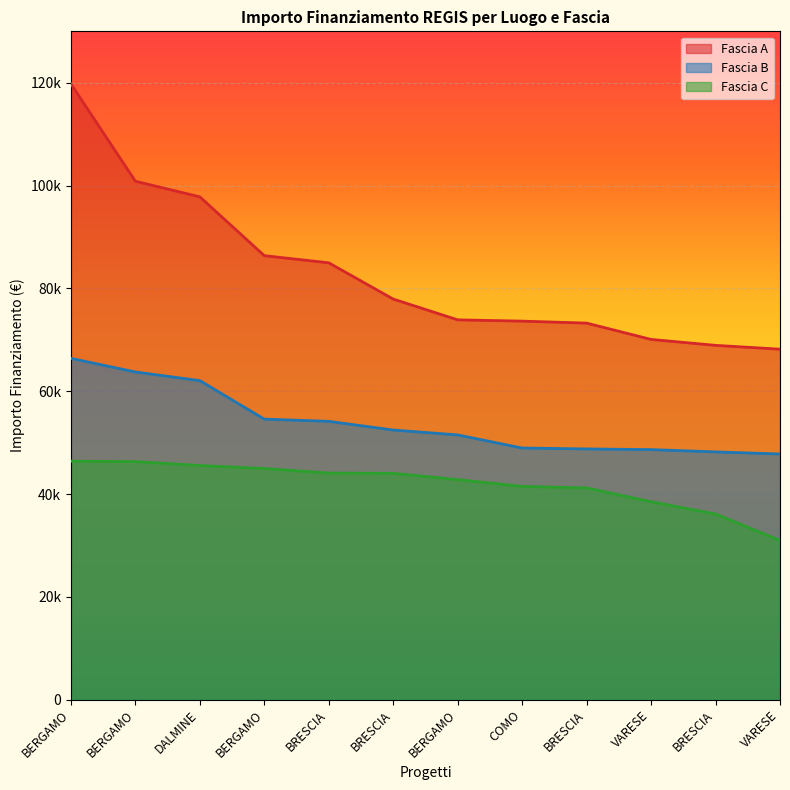

True or false: Fascia B has more than 2 interior local peaks.

False